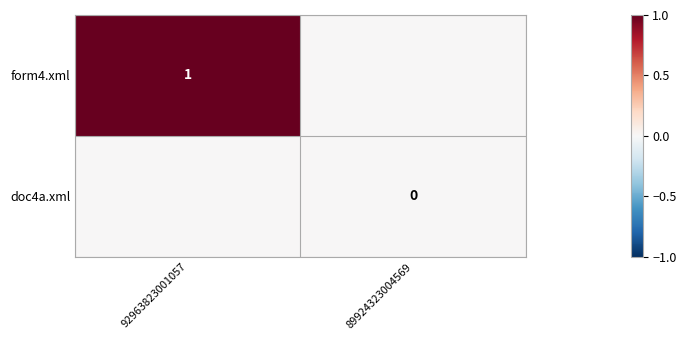

What is the sum of all form4.xml values?

1